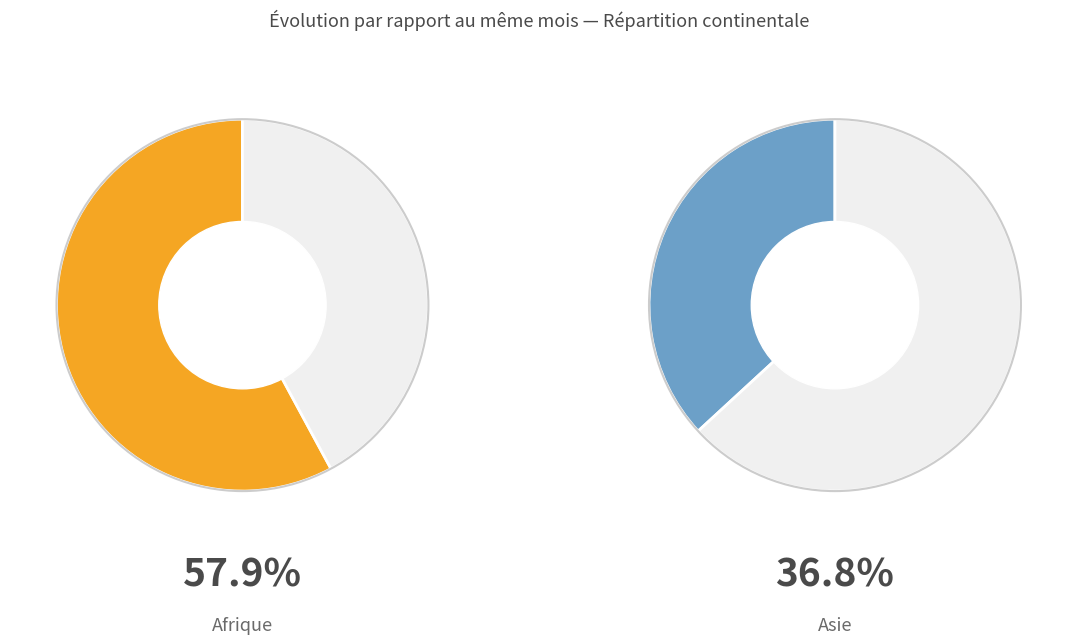

Count the number of slices in the pie.

4